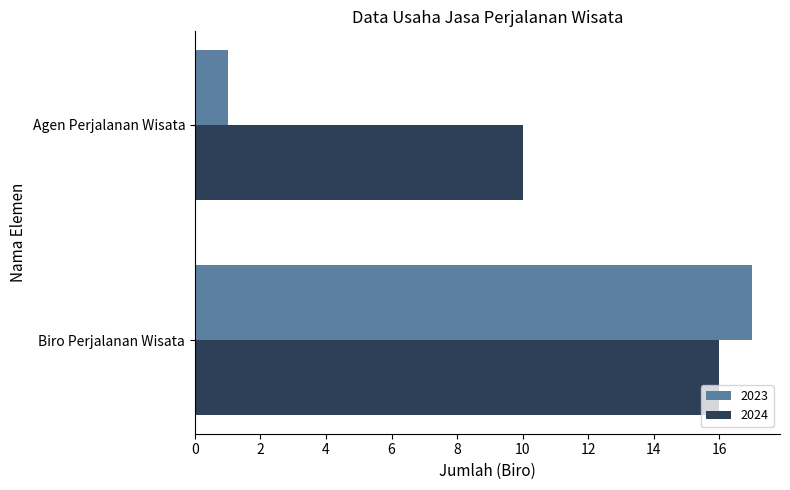

Which series has the widest spread of values?

2023